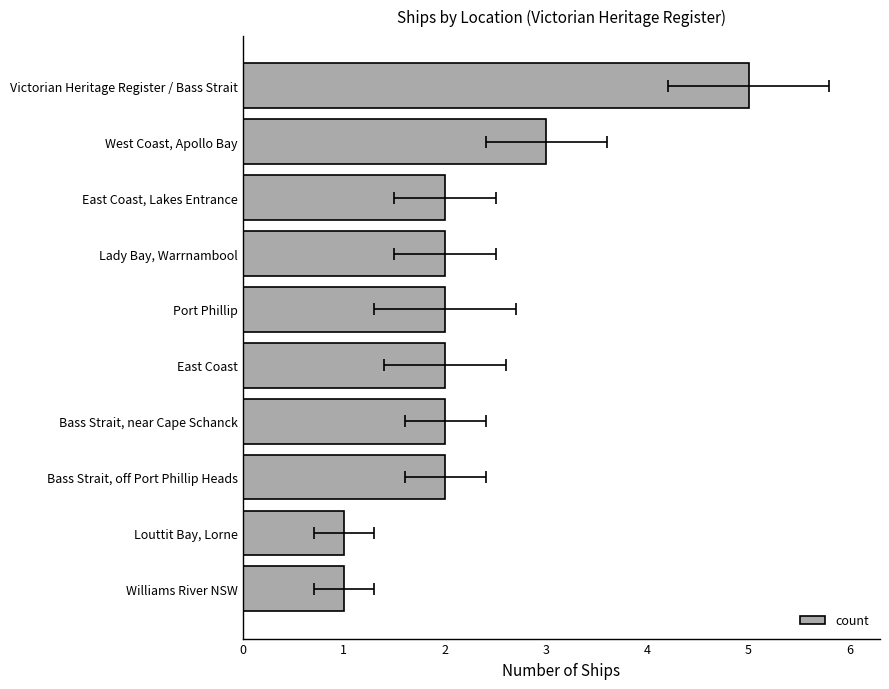

Are the bars horizontal?

Yes